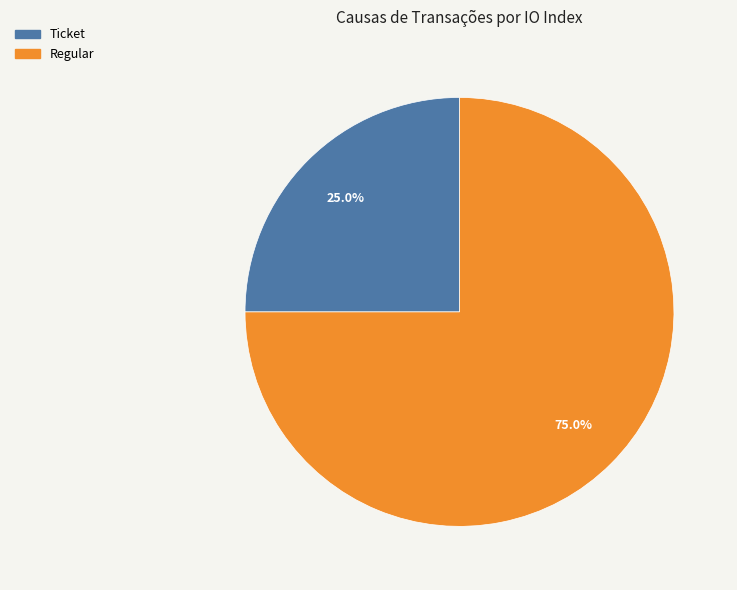

Which slice is the smallest?

Ticket